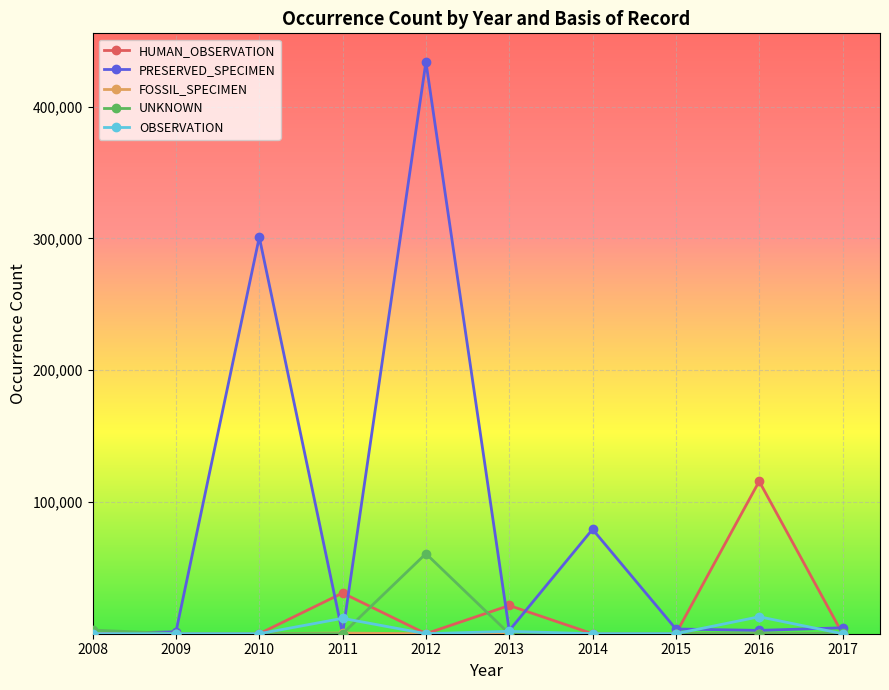

Which category has the highest value in the HUMAN_OBSERVATION series?

2016